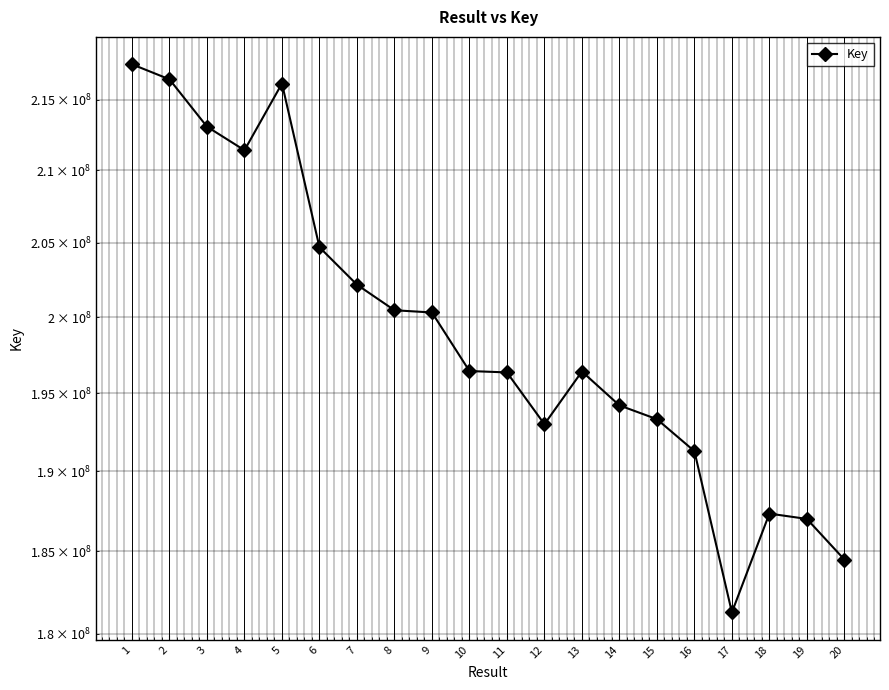

What is the value of the 11th point from the left?

196354667